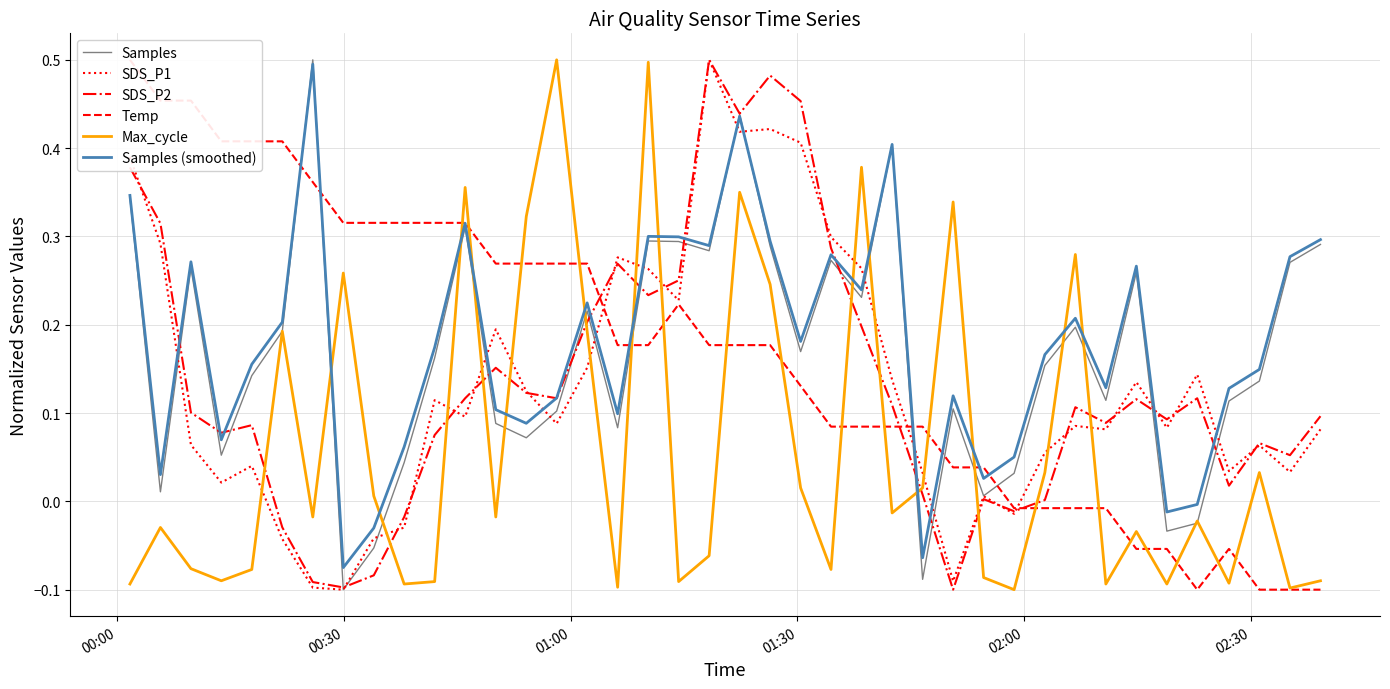

How many times do Max_cycle and SDS_P1 cross each other?

14